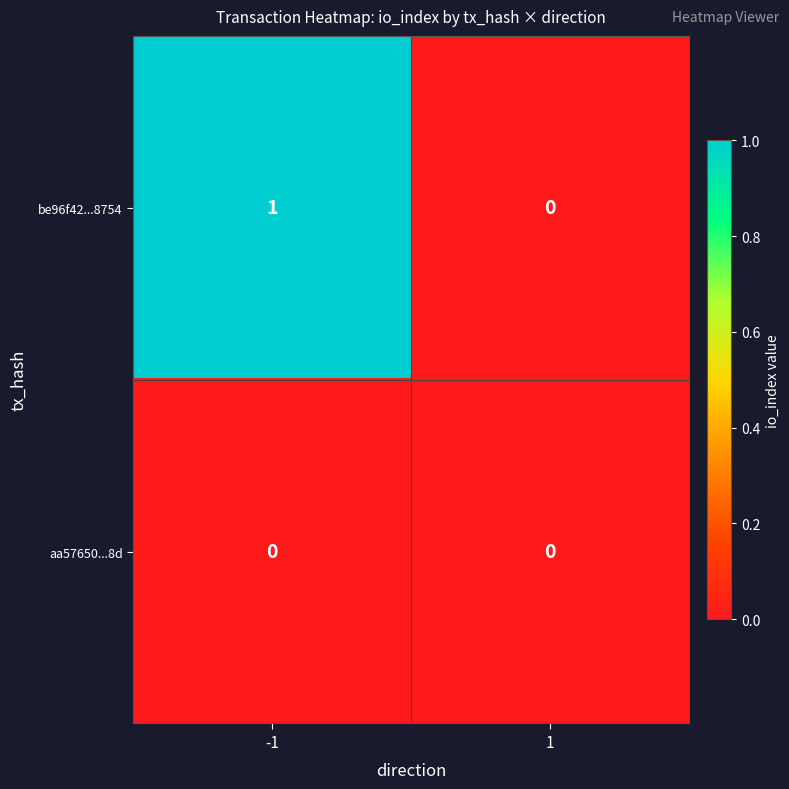

True or false: aa57650...8d has a value of 0 at 1.

True